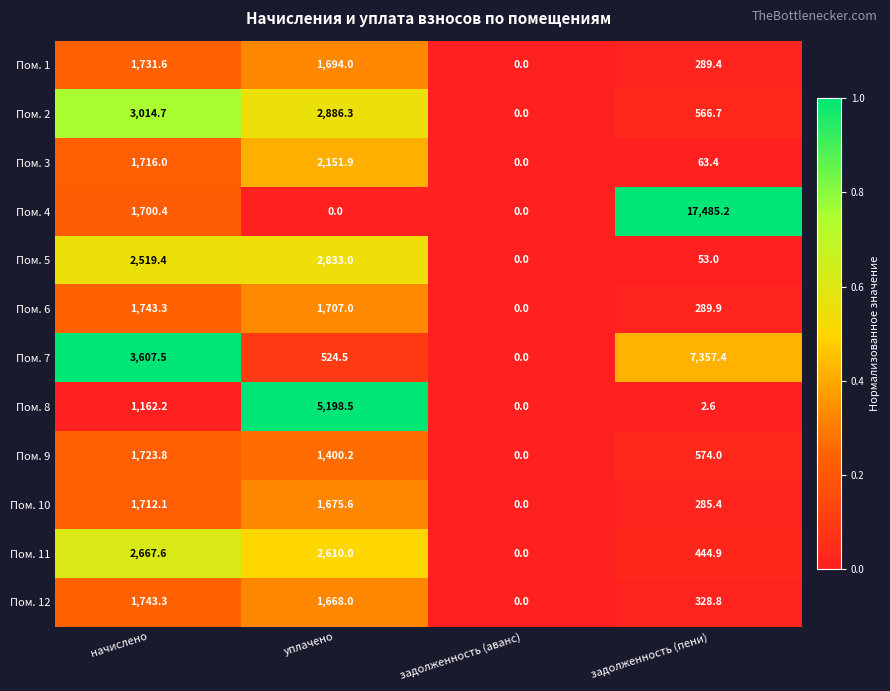

Which series has the widest spread of values?

Пом. 4